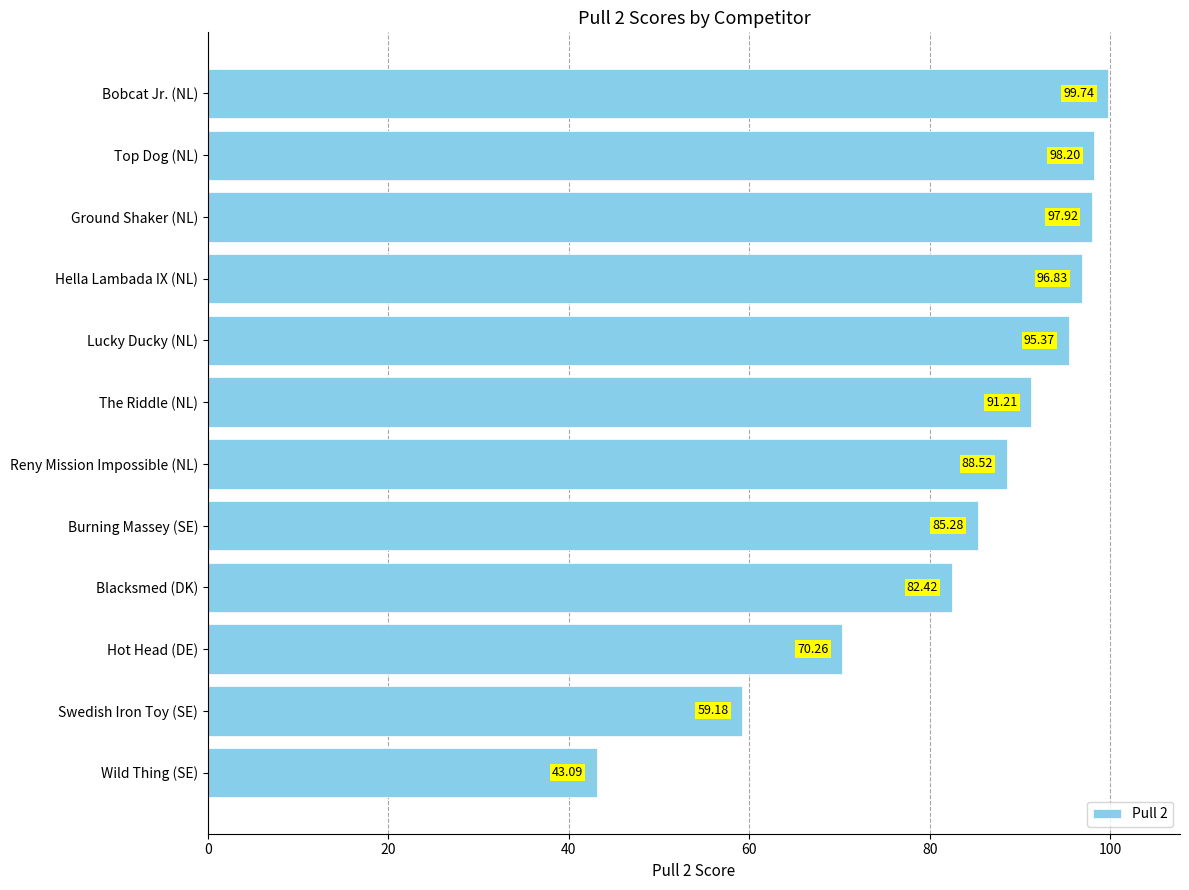

What is the ratio of the value at Lucky Ducky (NL) to the value at Top Dog (NL)?

1.0